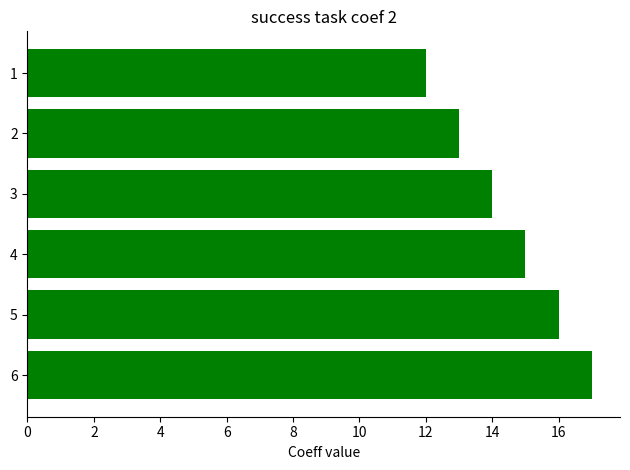

Are the bars grouped side by side (vs. stacked)?

No